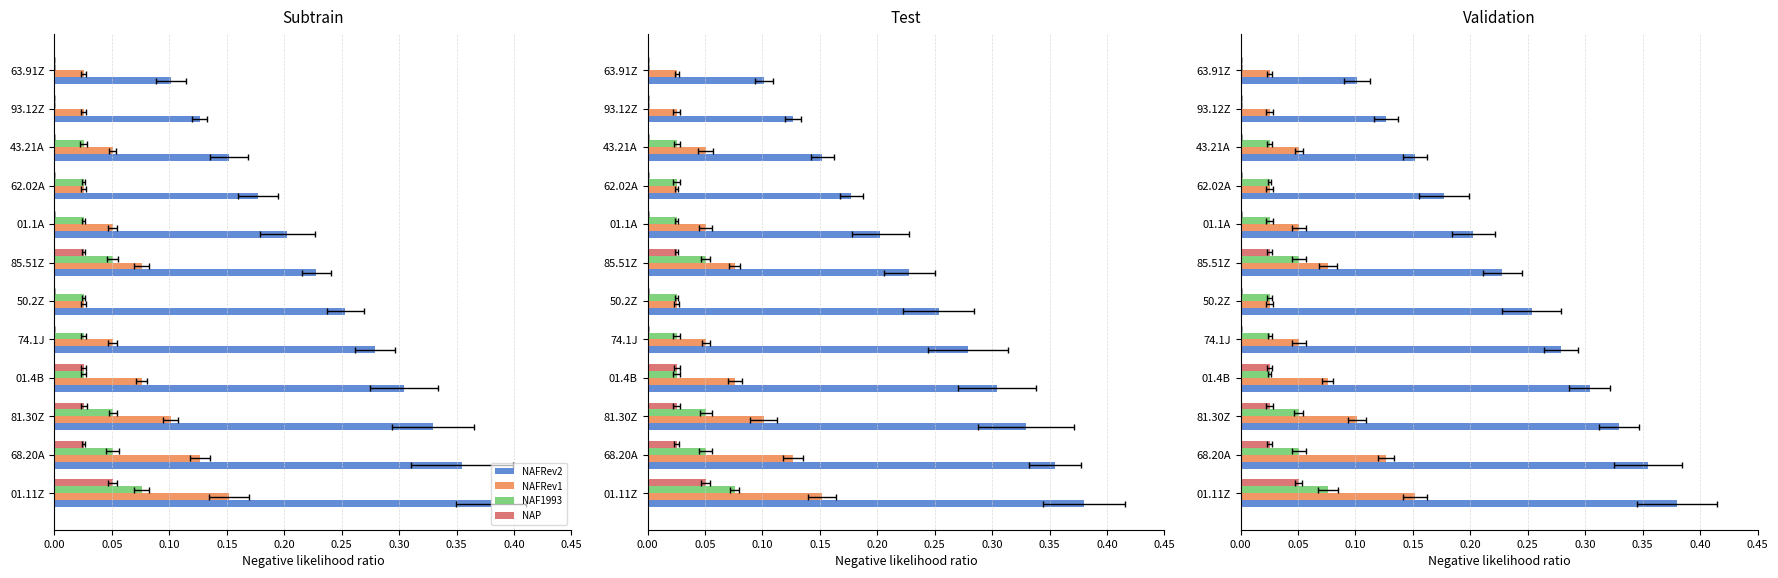

How many bars are there in each group?

4